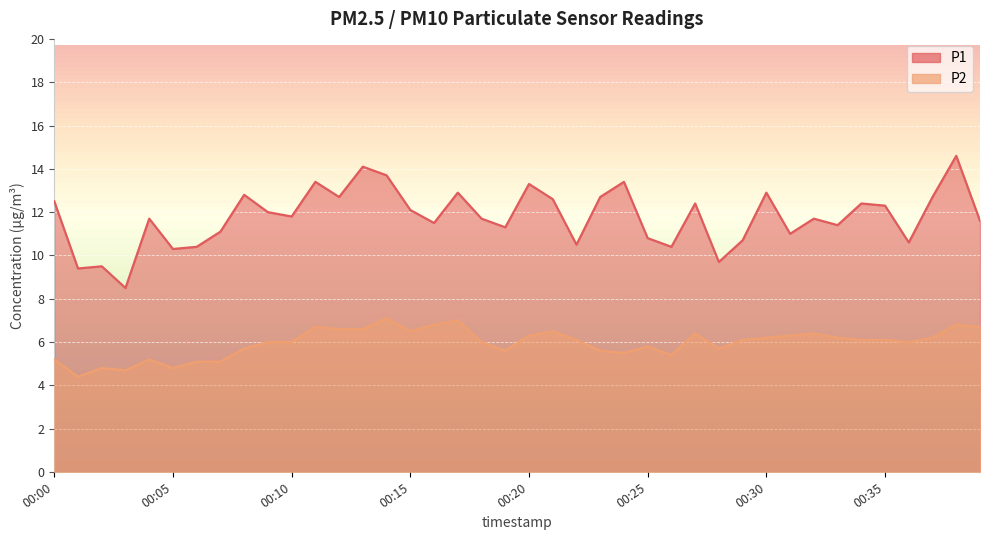

Which series has the largest range (max minus min)?

P1